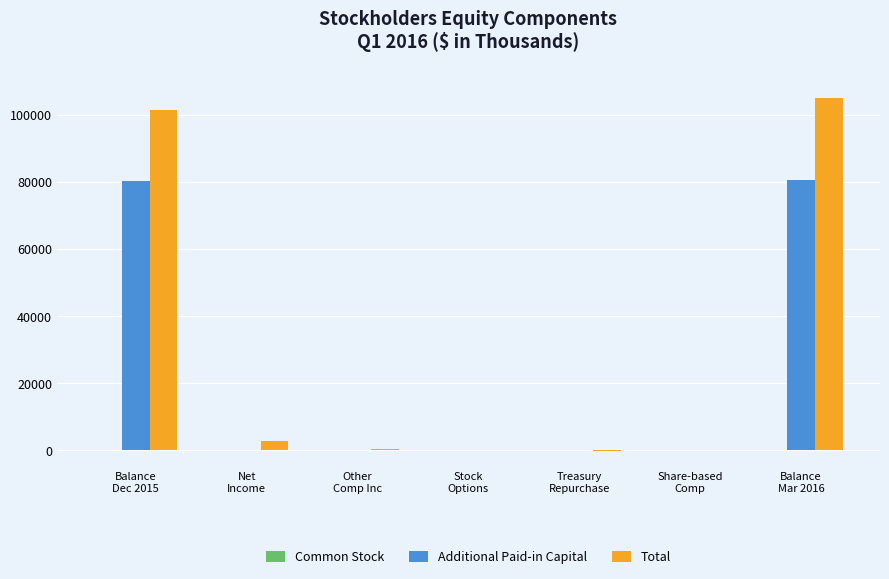

What is the greatest value displayed?

105083